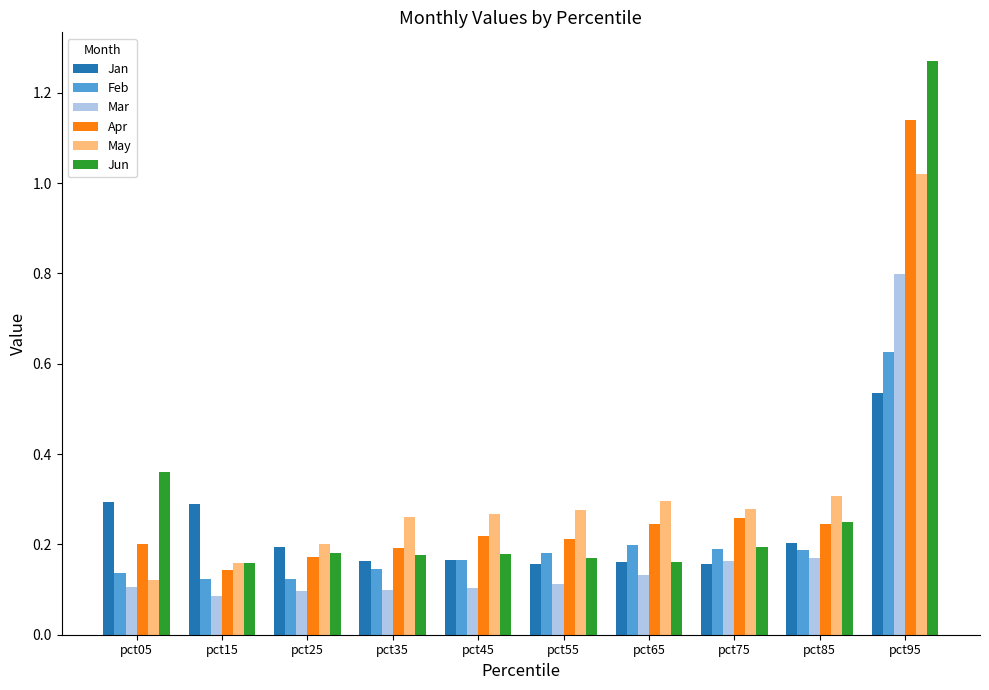

Is the value of May at pct35 greater than the value of Mar at pct45?

Yes